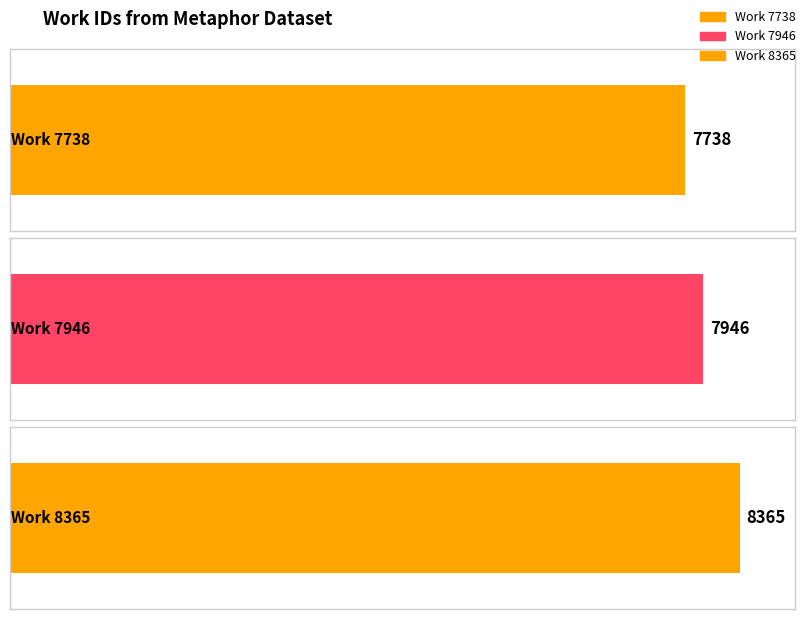

How many categories are shown in the chart?

3